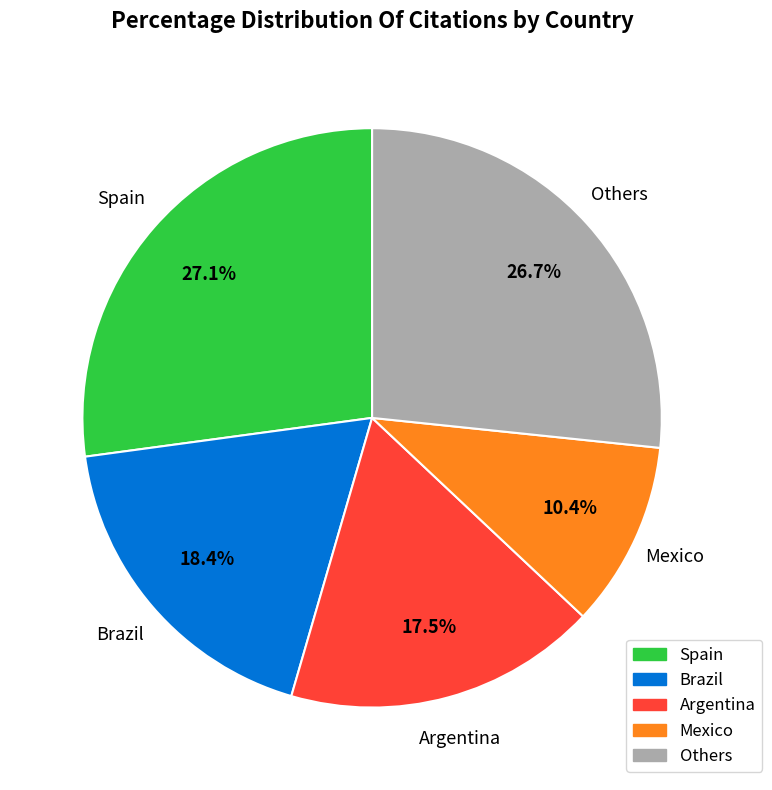

Which category has the smallest portion of the pie?

Mexico